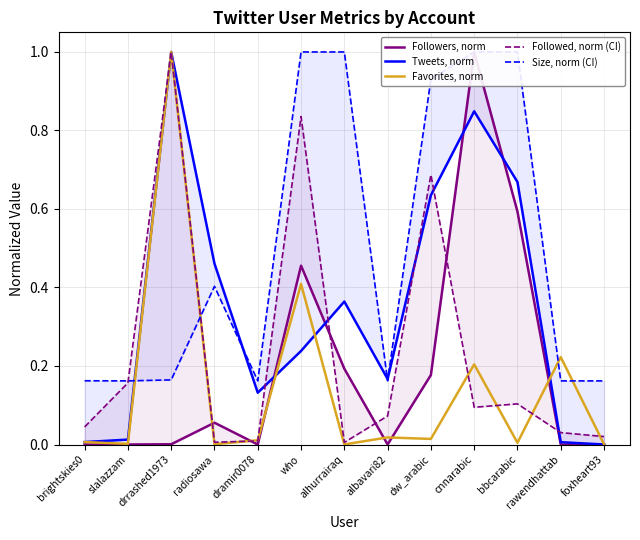

What is the value of the Tweets, norm point at the 11th from the left?

0.7